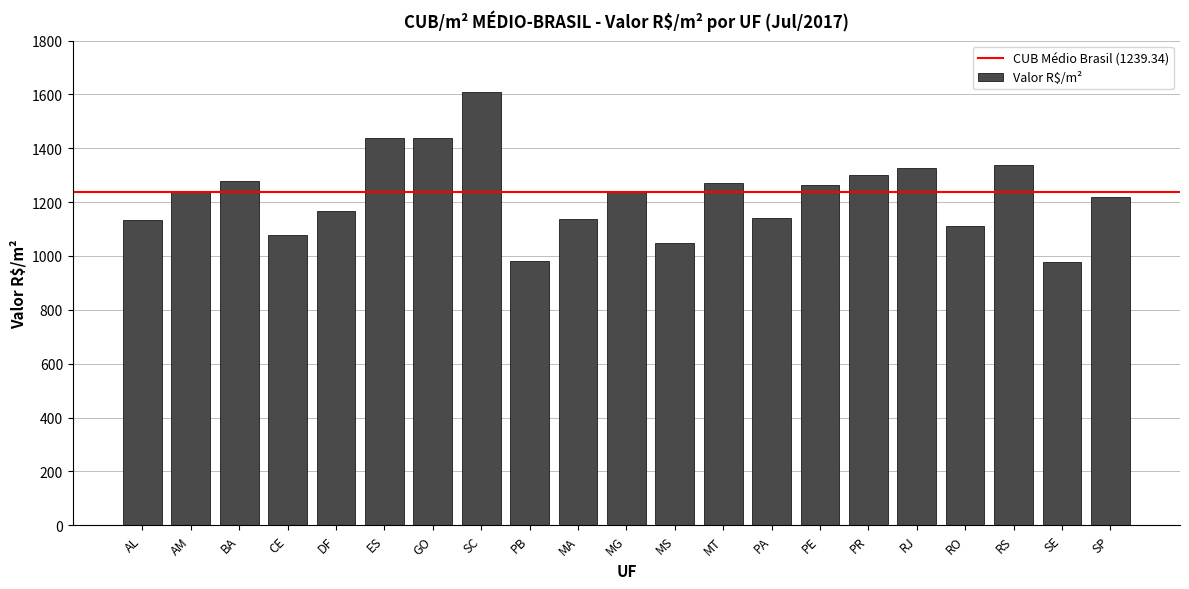

What is the label of the 11th bar from the left?

MG